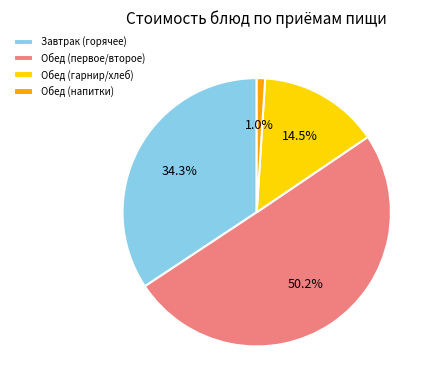

Rank the categories by value from lowest to highest.

Обед (напитки), Обед (гарнир/хлеб), Завтрак (горячее), Обед (первое/второе)